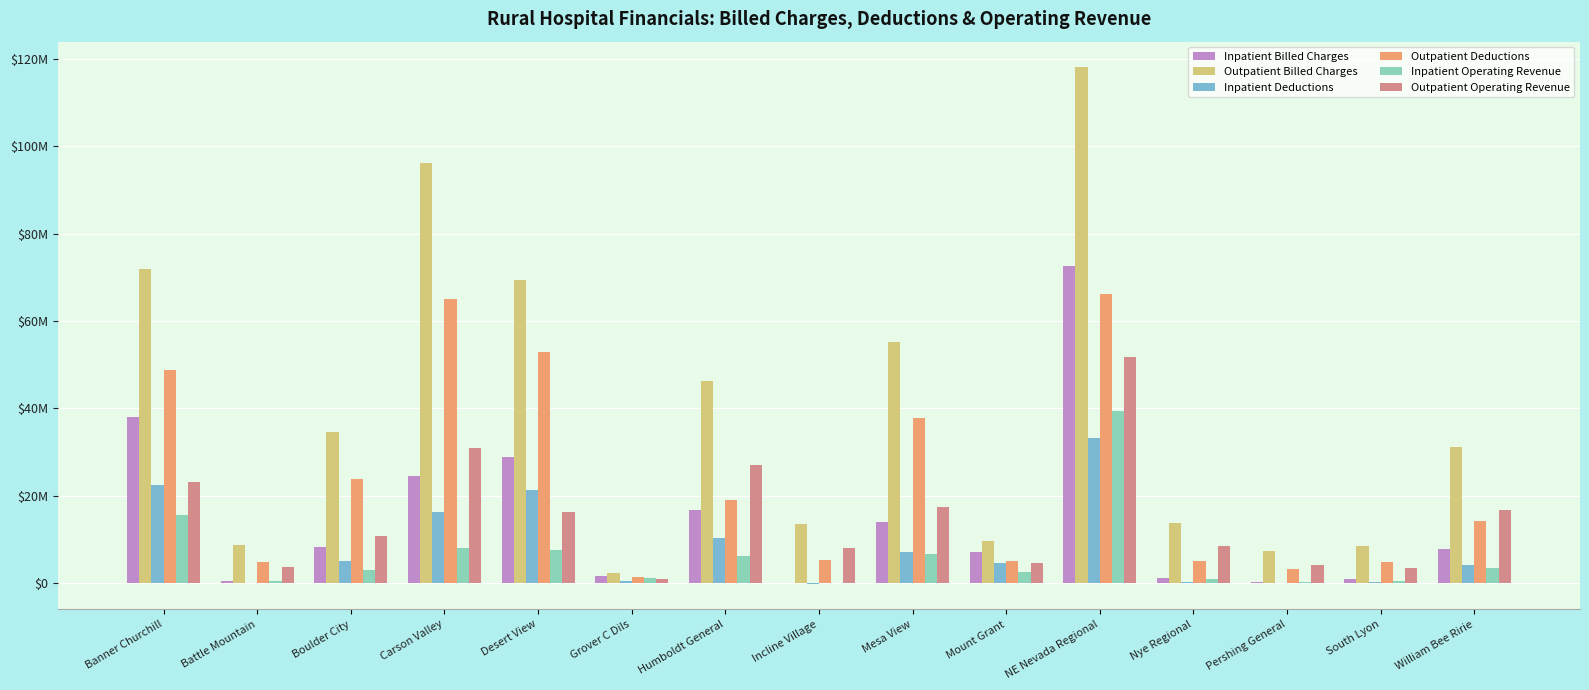

Reading left to right, transcribe all the data shown in this chart.

Inpatient Billed Charges: 37953282	581916	8293712	24442252	28955582	1690526	16760938	101688	13935908	7206389	72487952	1307634	383779	955833	7809041
Outpatient Billed Charges: 71810787	8793853	34584492	96058000	69345308	2390067	46192191	13499725	55228365	9712588	117987778	13779666	7430167	8488939	31094252
Inpatient Deductions: 22415441	-24240	5165489	16247686	21250219	452260	10448101	-33583	7124513	4545027	33154624	396653	9996	359896	4186000
Outpatient Deductions: 48688396	4972023	23846793	64990748	52988208	1344151	19155706	5426625	37876622	5168662	66216563	5133634	3285377	4889091	14275000
Inpatient Operating Revenue: 15537841	606156	3128223	8194566	7705363	1238266	6312837	135271	6811395	2661362	39333328	910981	373783	595937	3623041
Outpatient Operating Revenue: 23122391	3821830	10737699	31067252	16357100	1045916	27036485	8073100	17351743	4543926	51771215	8646032	4144790	3599848	16819252